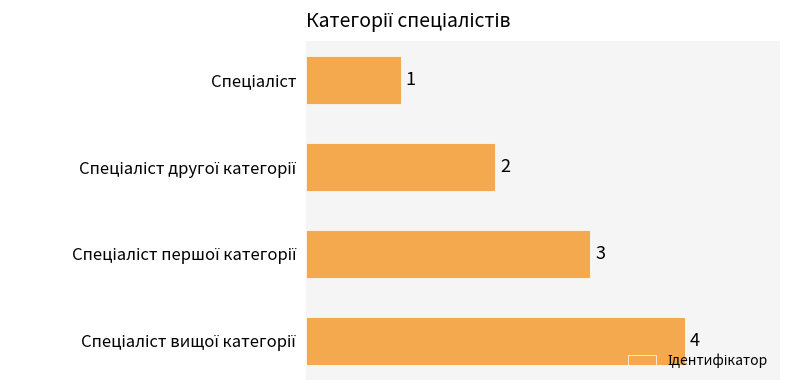

What is the sum of all values?

10